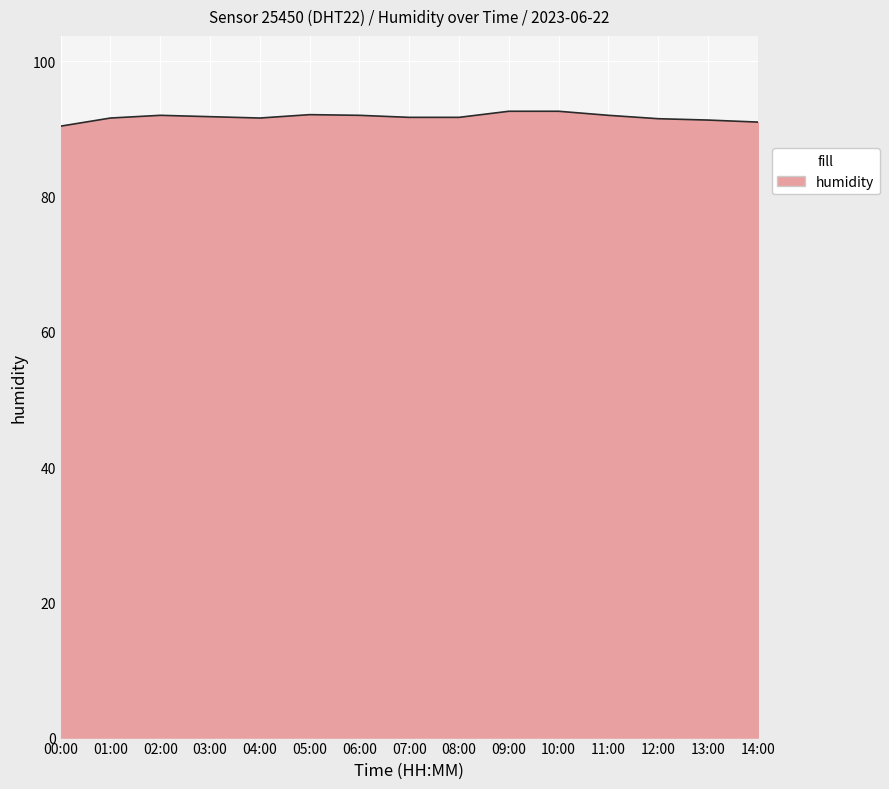

What is the minimum value shown in the chart?

90.4